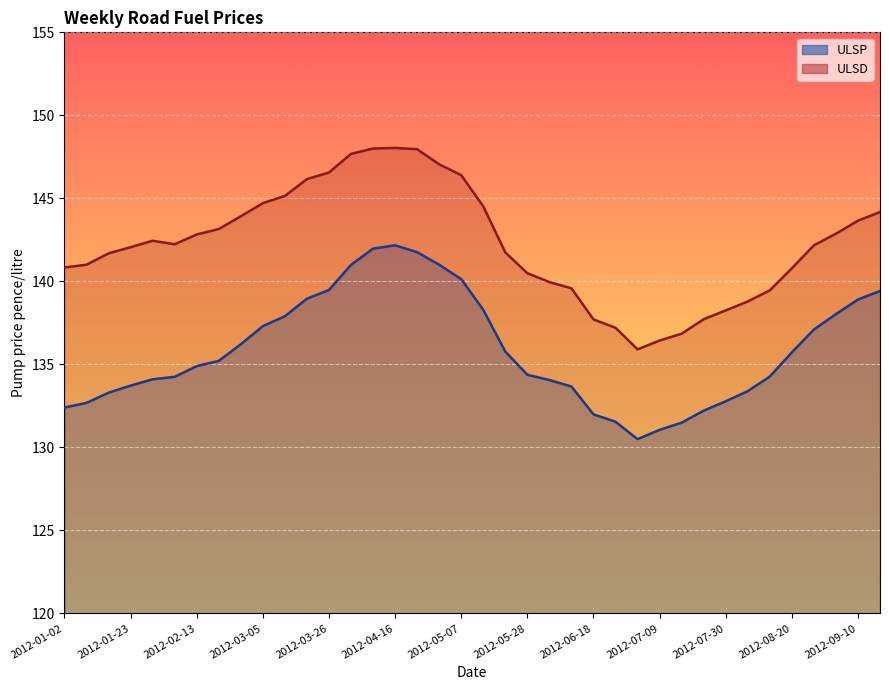

What is the average value of the ULSP series?

135.9